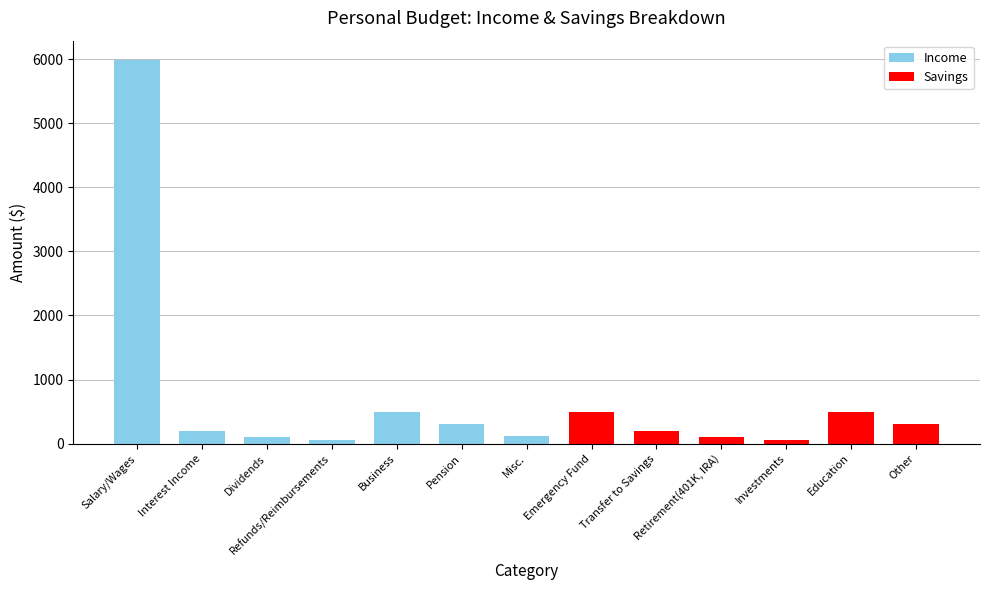

What is the sum of all values?

8912